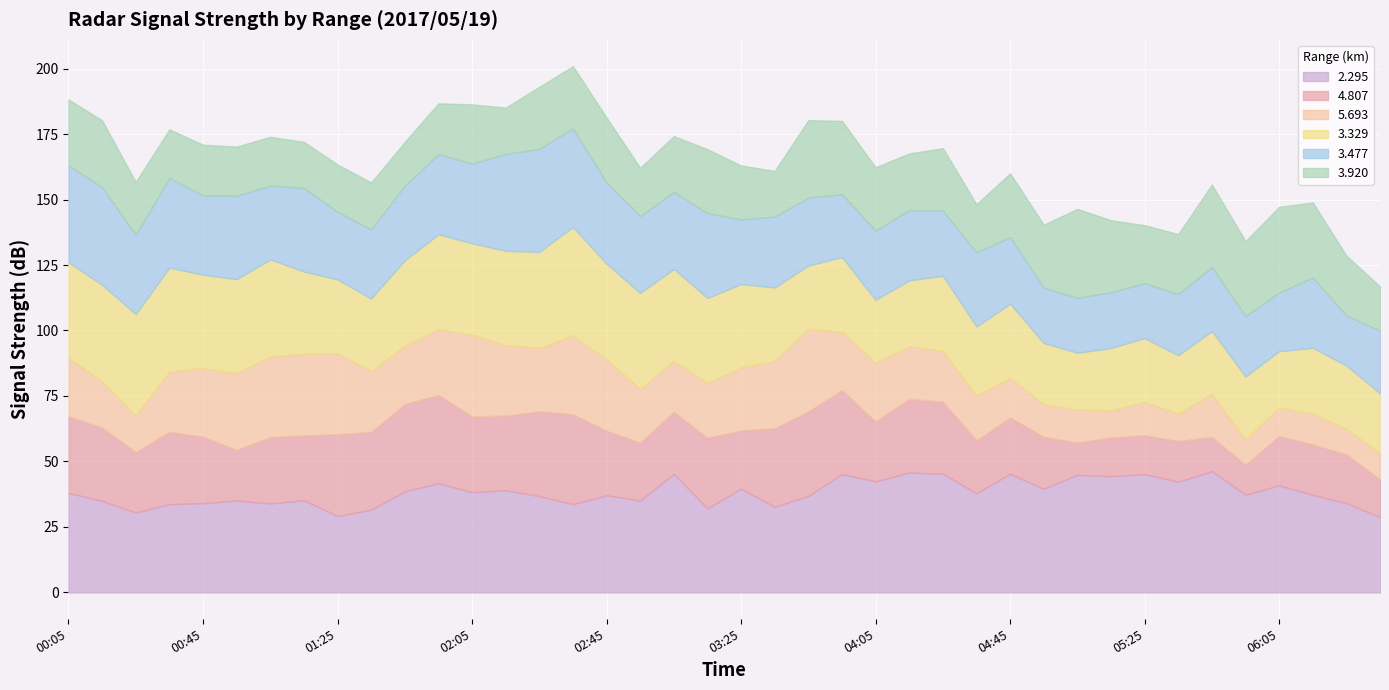

The value of 3.477 at 2017/05/19 06:05 is 9.5. True or false?

False